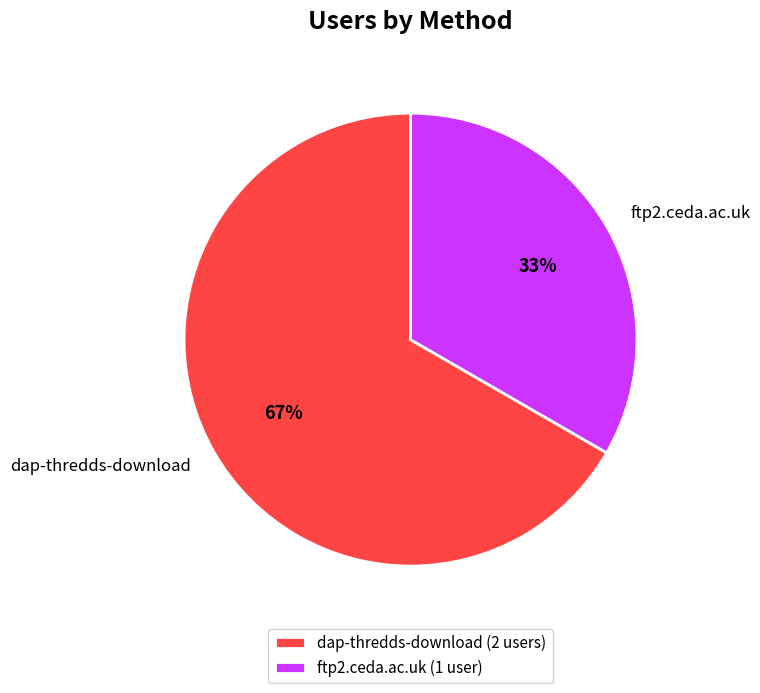

To the nearest percent, what percentage of the pie is ftp2.ceda.ac.uk?

33%